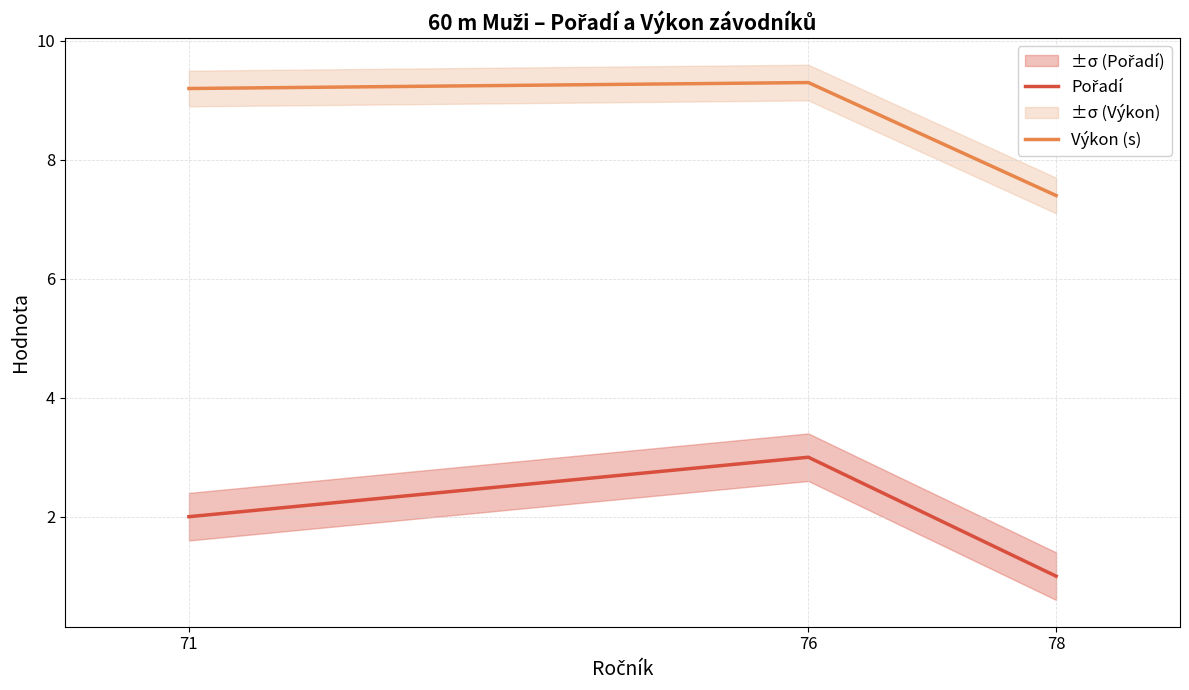

Which series has the largest total across all categories?

Výkon (s)